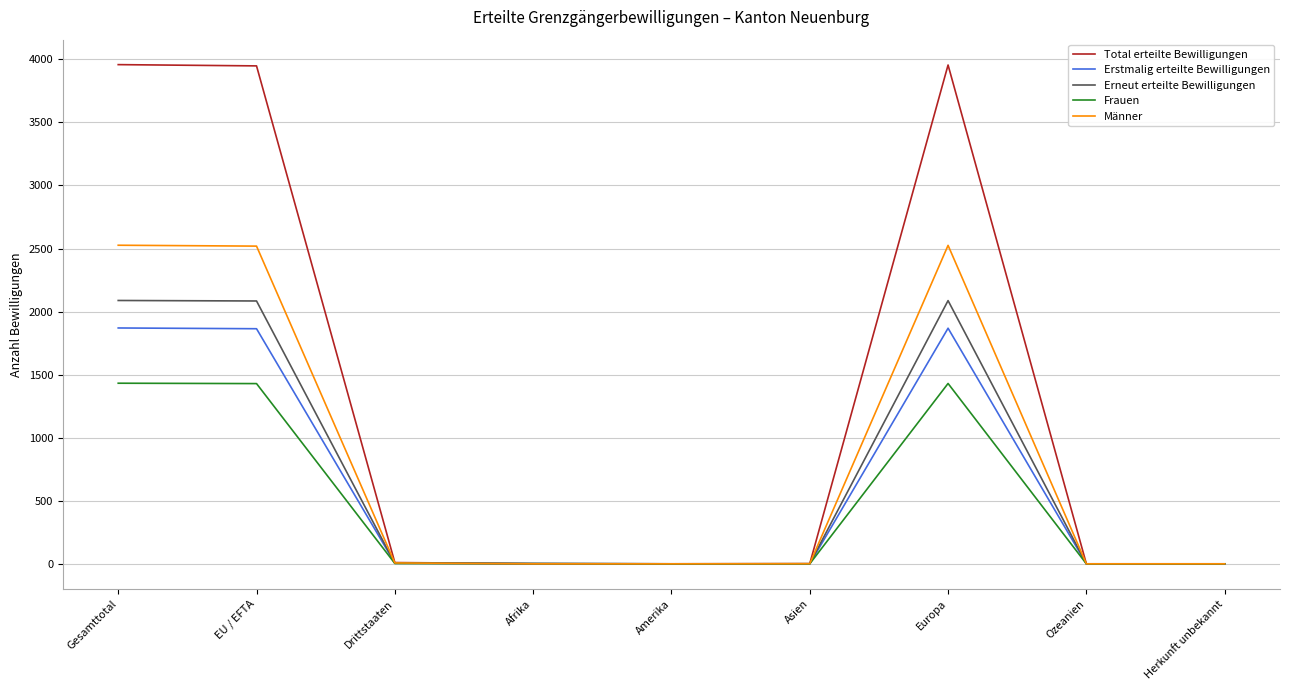

The value of Frauen at Europa is 599. True or false?

False